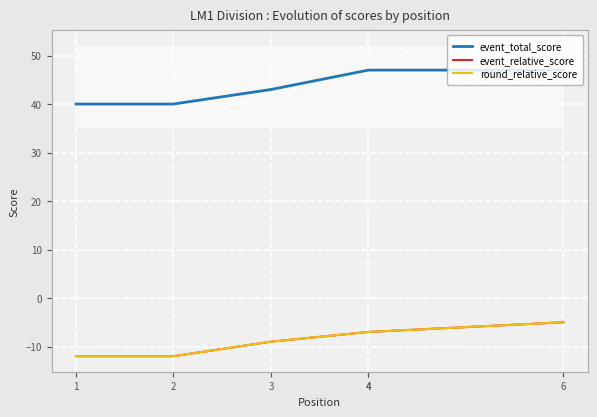

Is it true that event_relative_score equals -12 at 4?

False